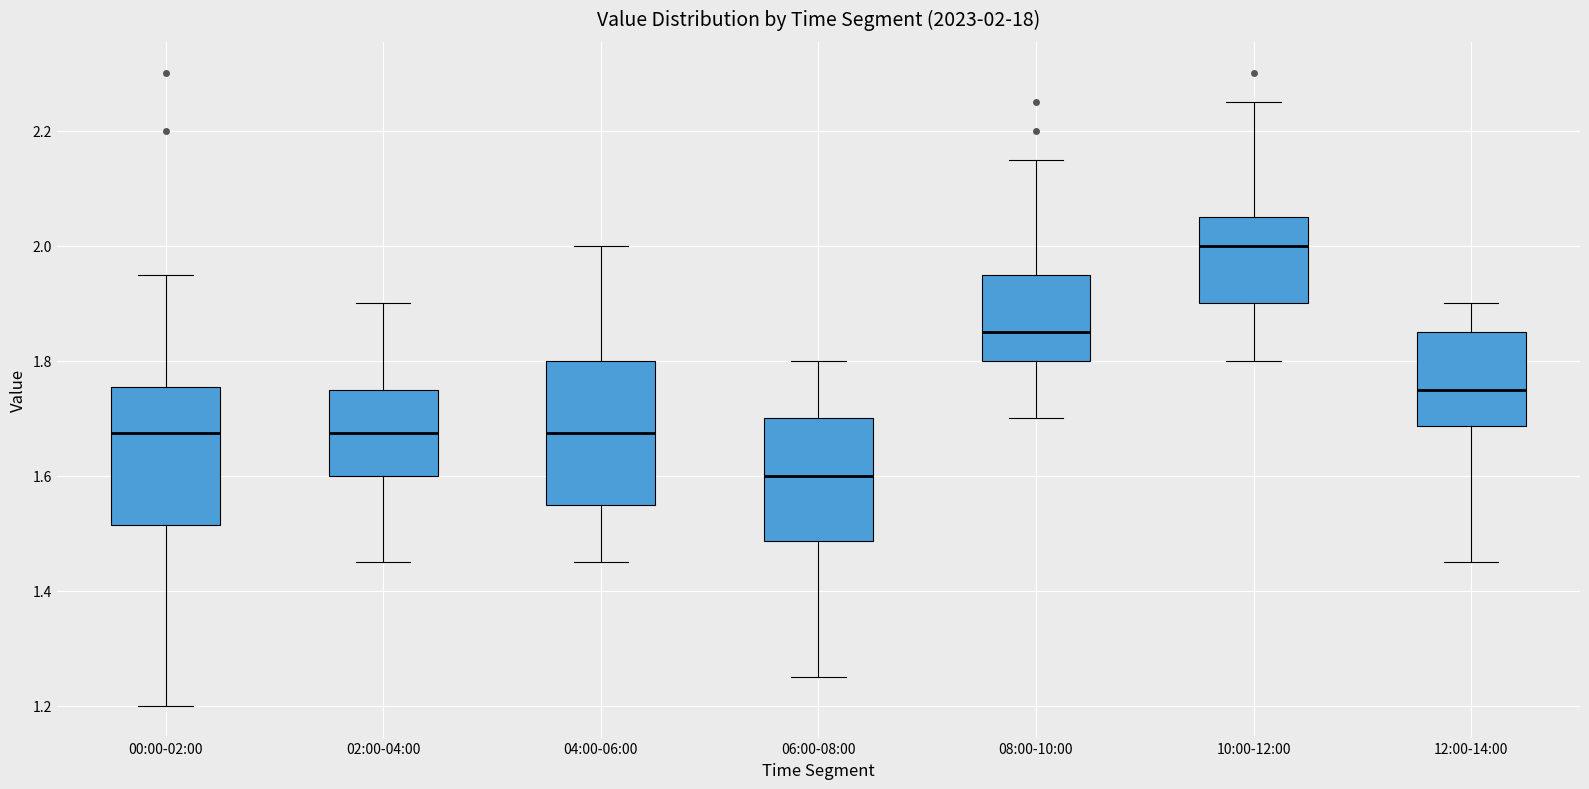

Which box has the highest median line?

10:00-12:00